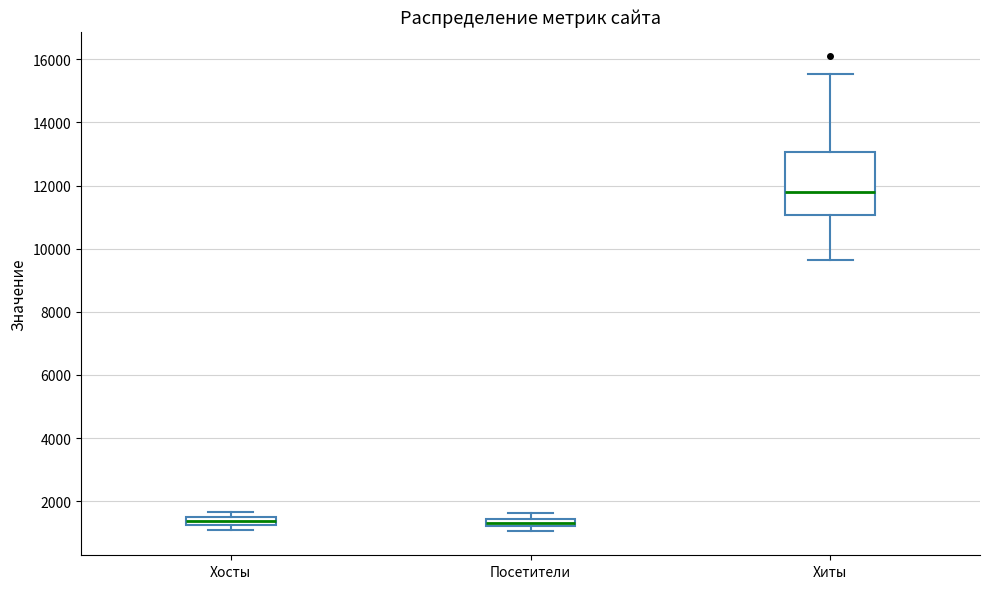

Which box is the tallest, from its lower edge to its upper edge?

Хиты